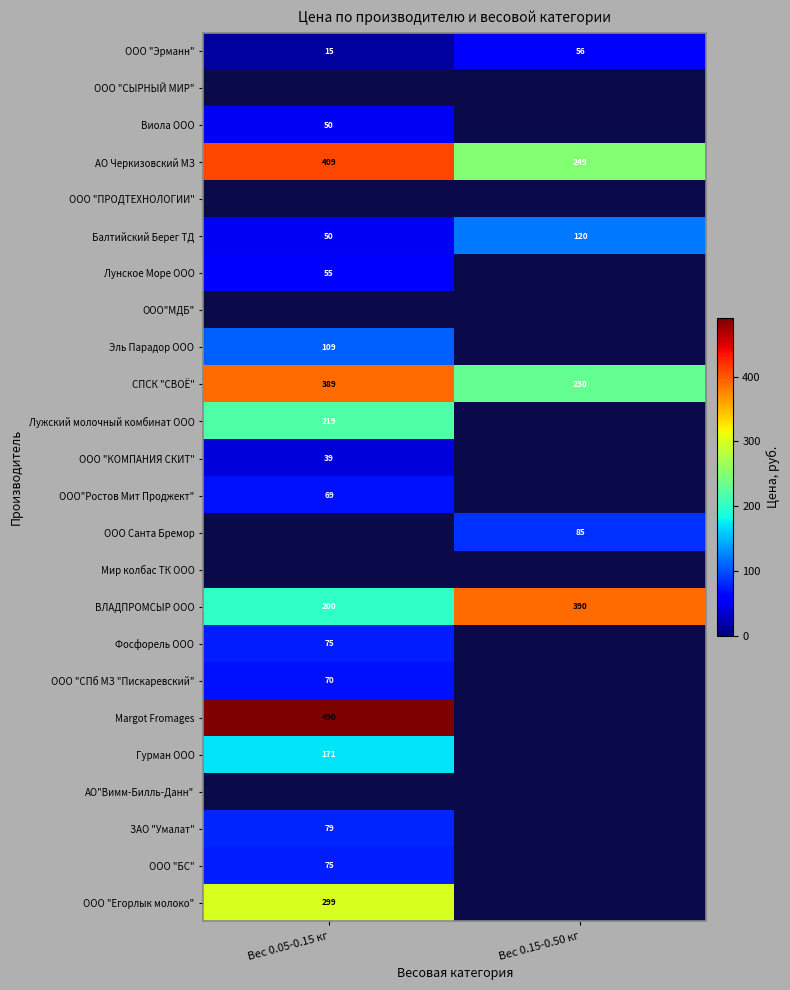

Is the value of Эль Парадор ООО at Вес 0.05-0.15 кг greater than the value of СПСК "СВОЁ" at Вес 0.15-0.50 кг?

No